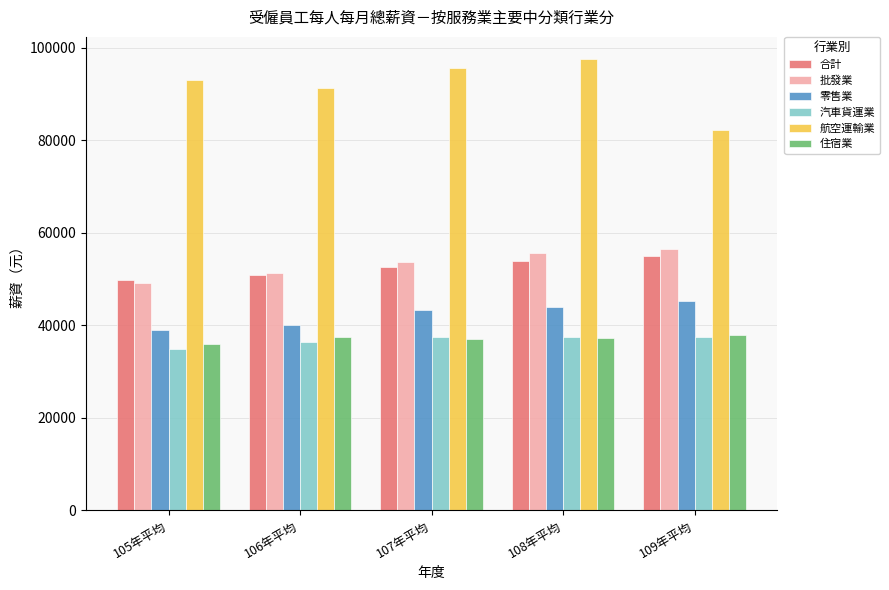

What is the minimum value shown in the chart?

34786